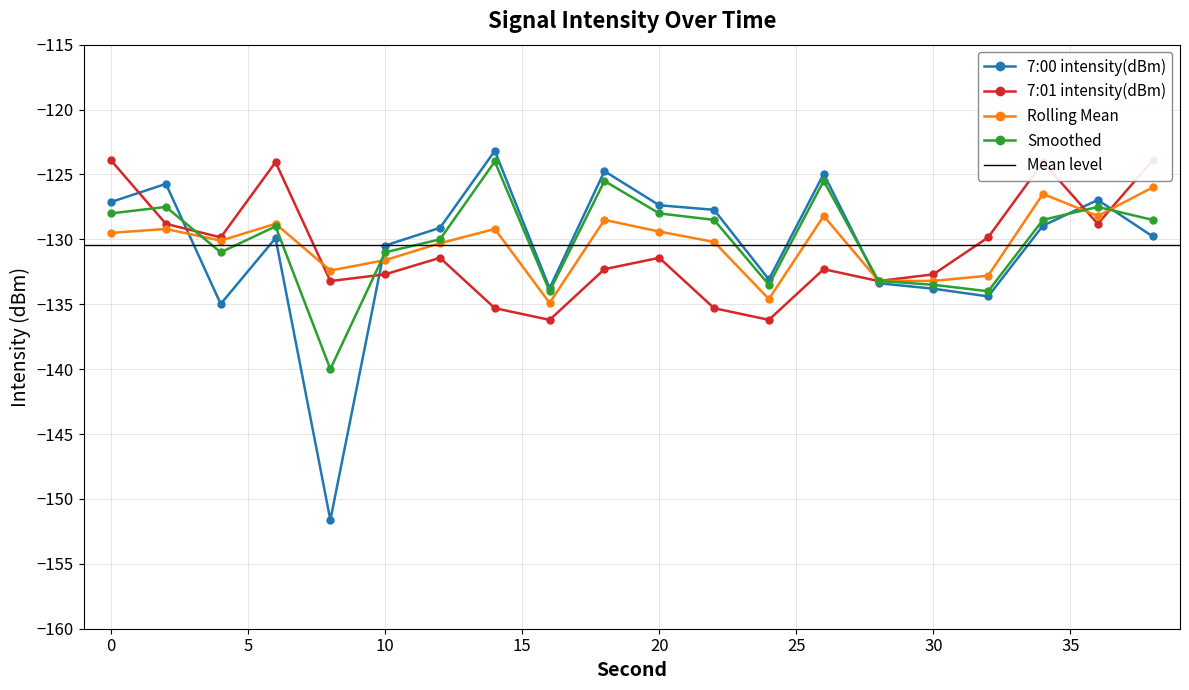

Which series has the largest total across all categories?

Smoothed